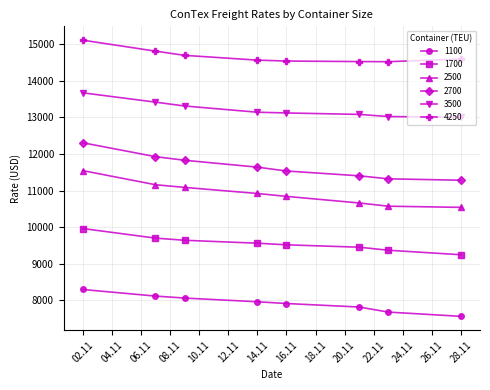

True or false: 4250 and 1100 intersect in this chart.

False